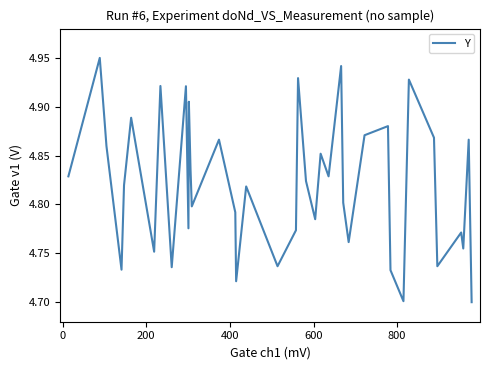

How many lines are shown in the chart?

1